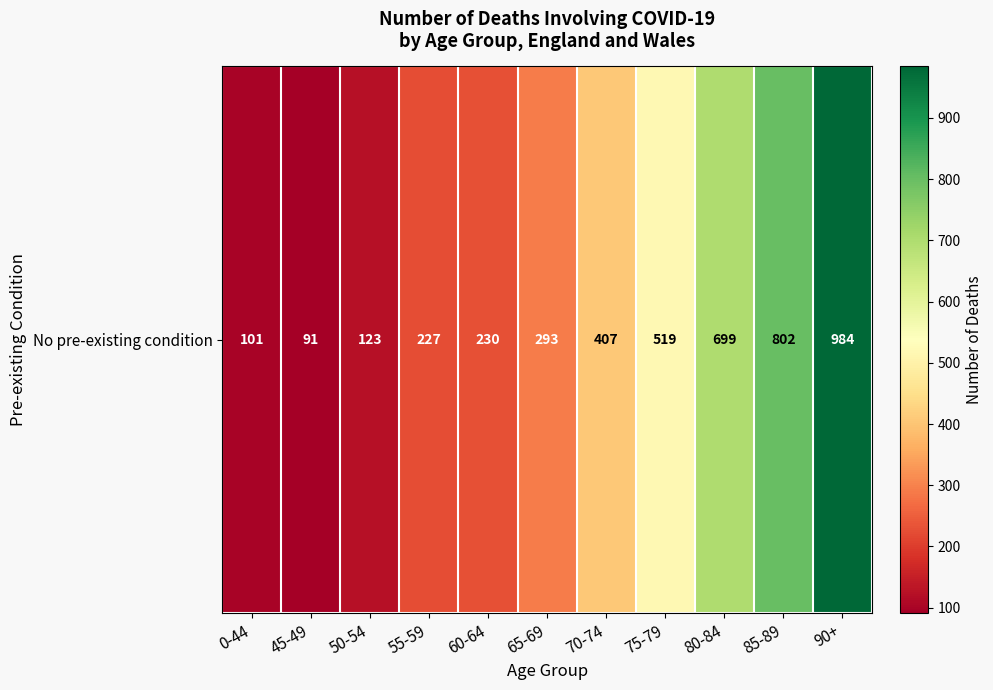

How many data points are less than 293?

5